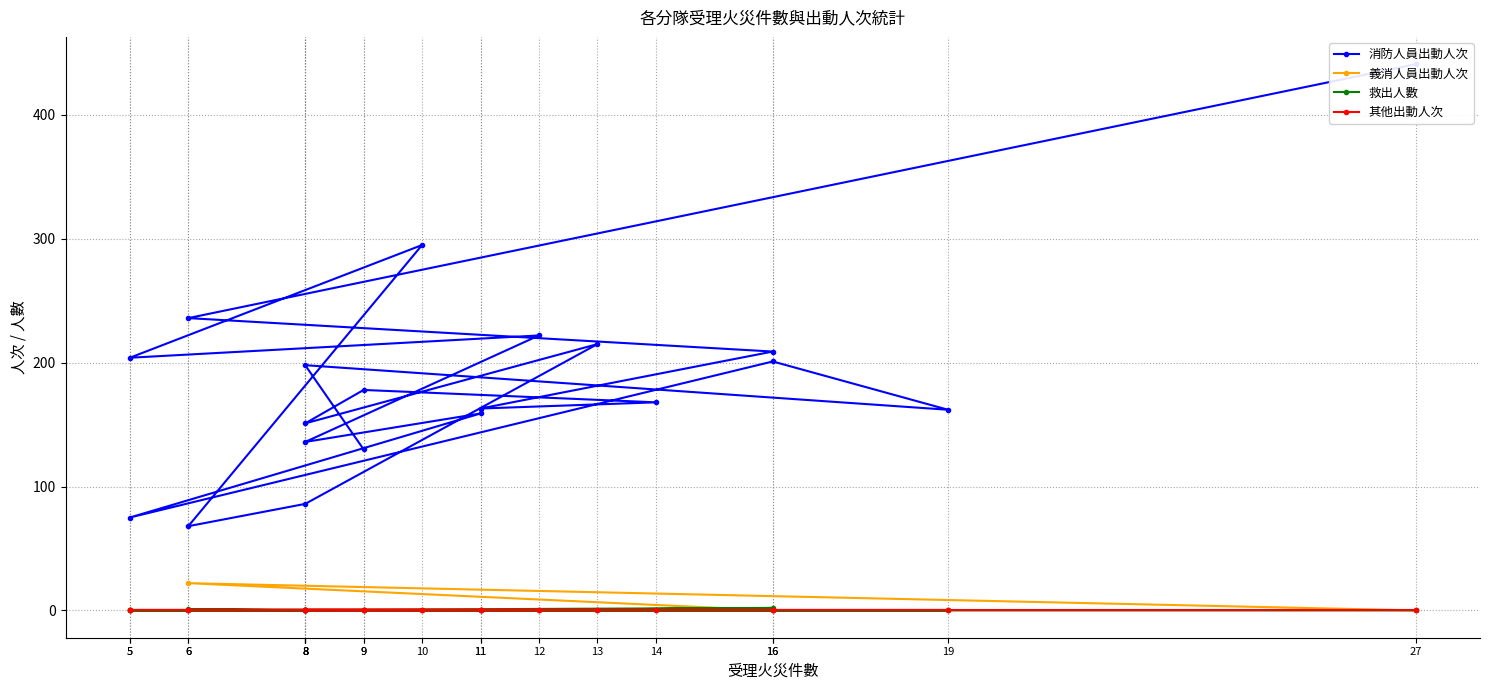

True or false: 其他出動人次 has more than 1 interior local peaks.

False